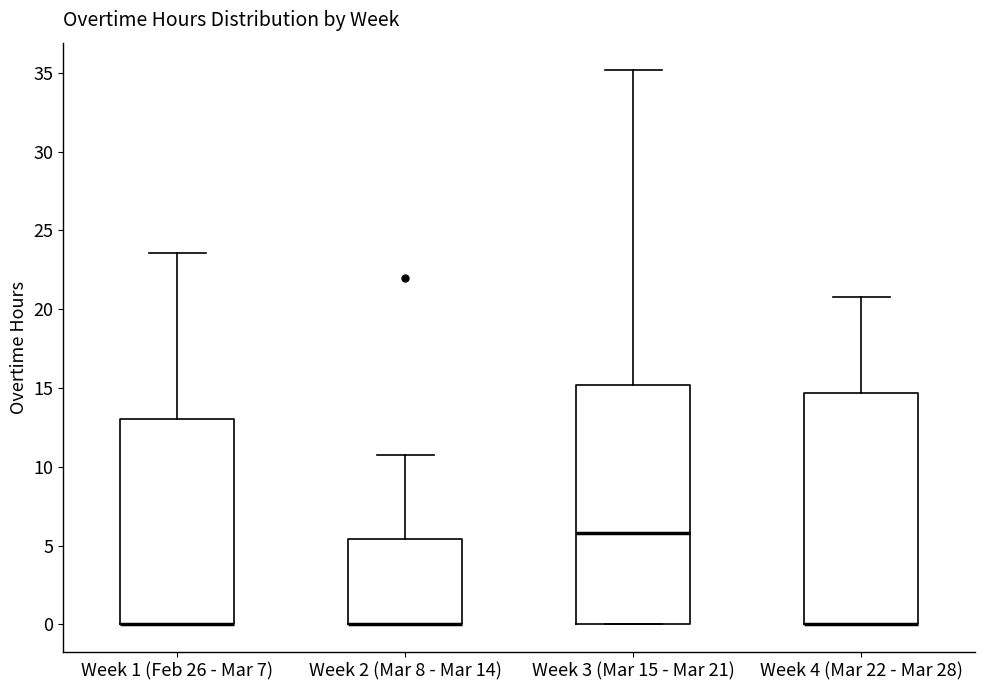

Reading left to right, read every box against the y-axis: the position of its median line, the range the box covers, and the ends of its whiskers. The values are not printed on the chart, so give them approximately, as read against the axis.

Week 1 (Feb 26 - Mar 7): median 0.0 (drawn on the box's lower edge), box 0.0 to 13.0, whiskers 0.0 to 23.5
Week 2 (Mar 8 - Mar 14): median 0.0 (drawn on the box's lower edge), box 0.0 to 5.5, whiskers 0.0 to 11.0
Week 3 (Mar 15 - Mar 21): median 6.0, box 0.0 to 15.0, whiskers 0.0 to 35.0
Week 4 (Mar 22 - Mar 28): median 0.0 (drawn on the box's lower edge), box 0.0 to 14.5, whiskers 0.0 to 21.0